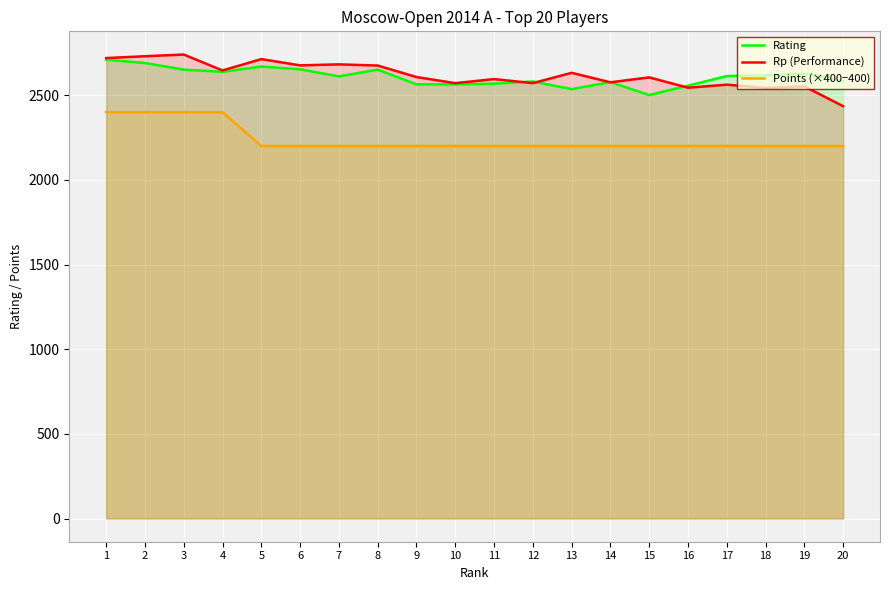

What is the sum of the Rp (Performance) values at 17 and 3?

5302